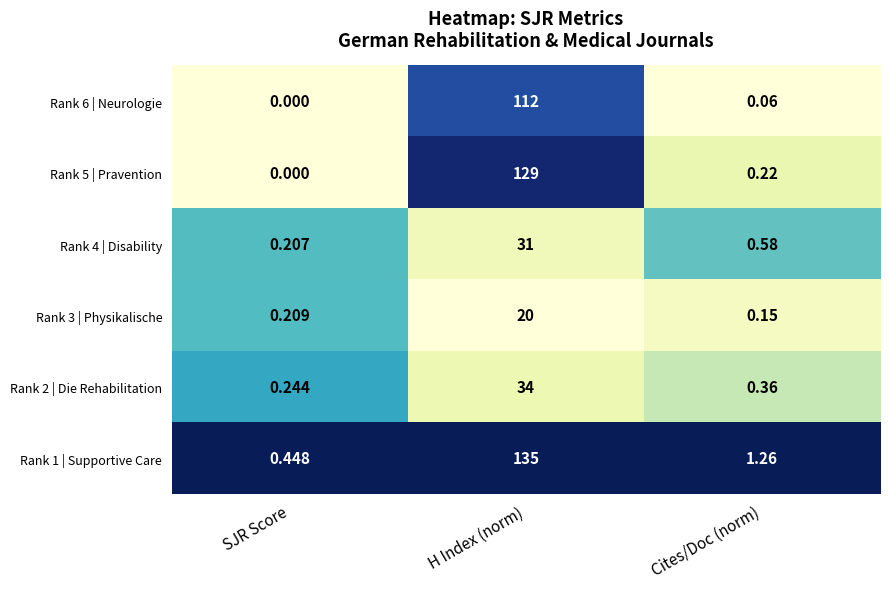

At which category is the sum across all series the highest?

H Index (norm)